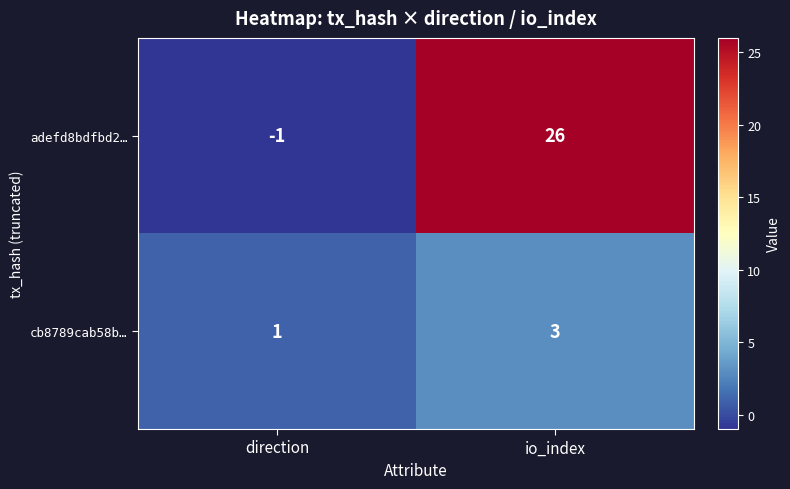

Between direction and io_index, which series saw the biggest shift?

adefd8bdfbd2…